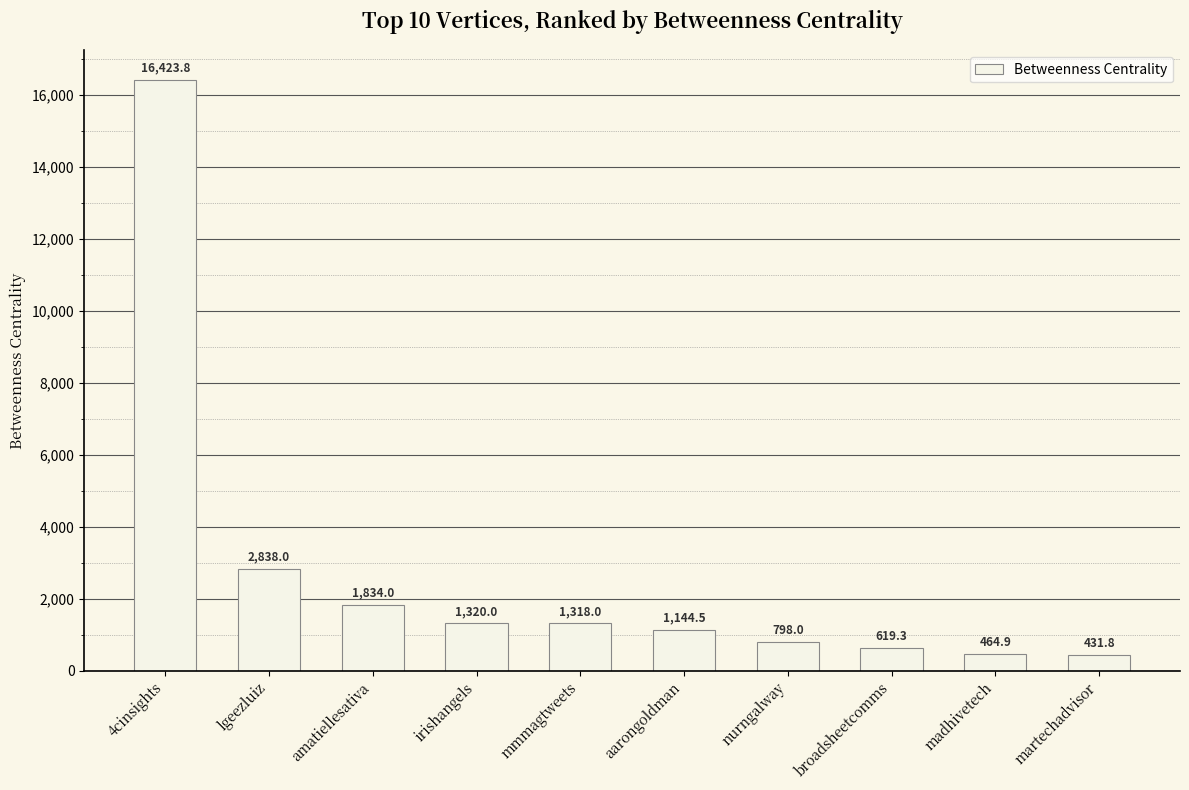

Rank the categories by value from lowest to highest.

martechadvisor, madhivetech, broadsheetcomms, nurngalway, aarongoldman, mmmagtweets, irishangels, amatiellesativa, lgeezluiz, 4cinsights